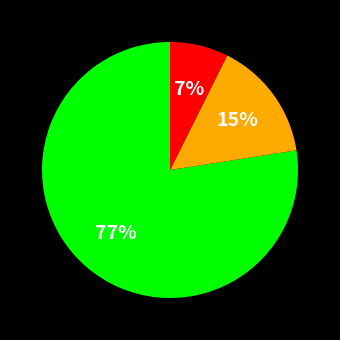

Is there any slice that represents more than half of the pie?

Yes